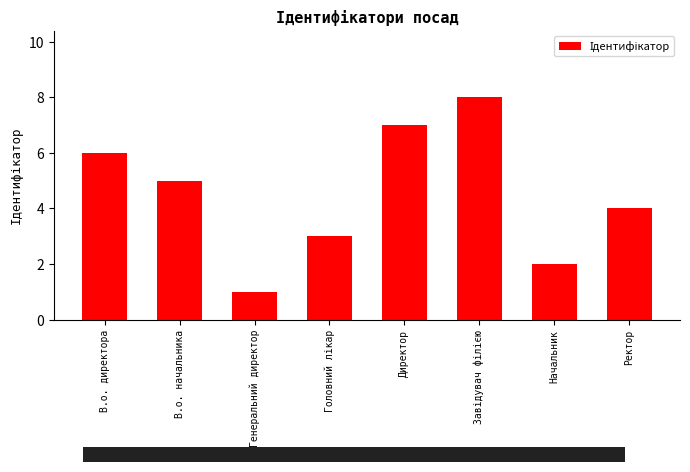

Does the chart contain any negative values?

No